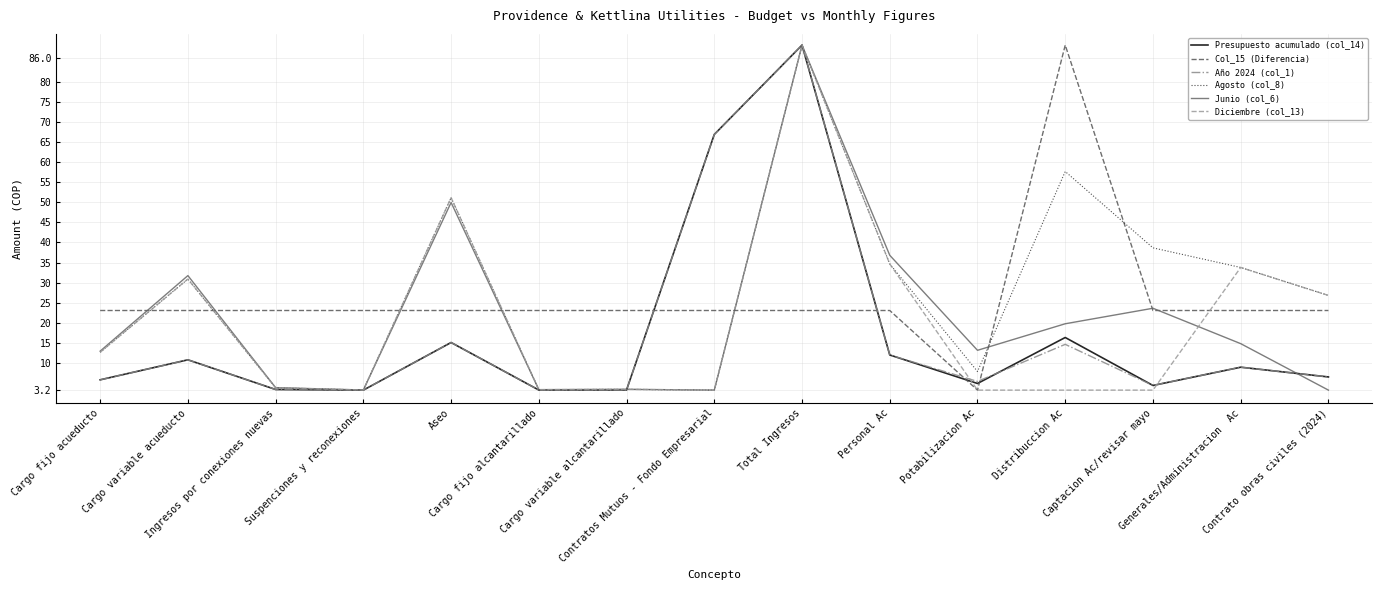

What is the lowest value of the Presupuesto acumulado (col_14) series?

3.2